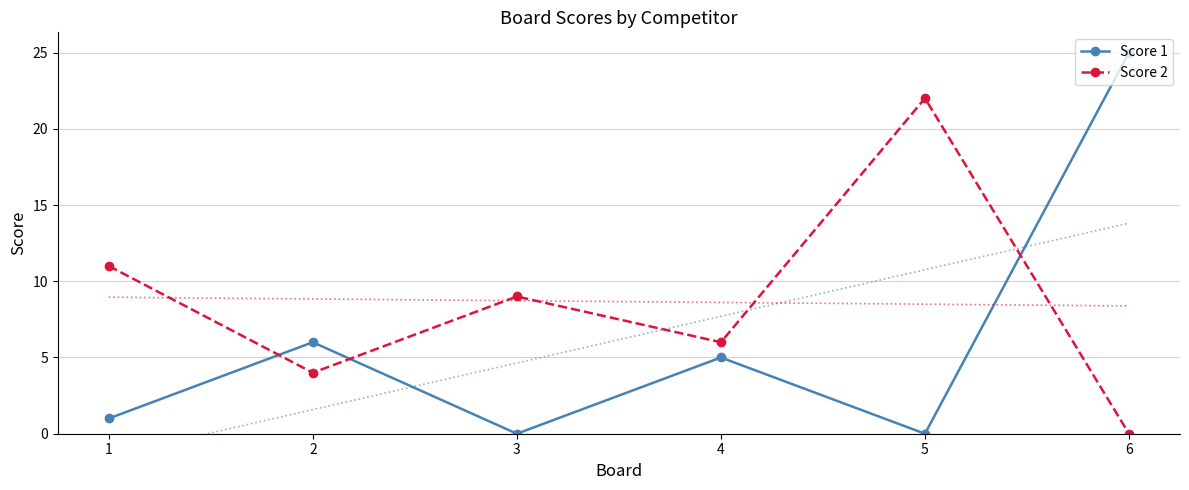

How many lines are shown in the chart?

2